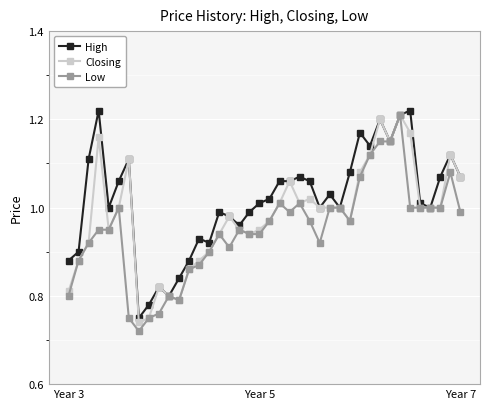

True or false: High has more than 1 points higher than both neighbors.

True